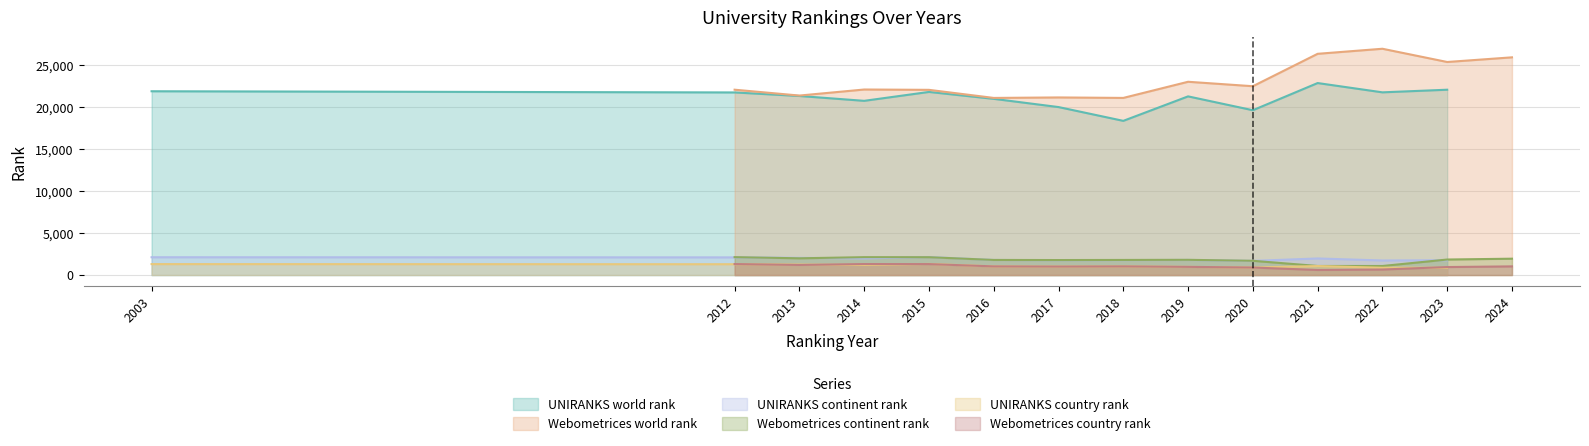

True or false: UNIRANKS country rank and UNIRANKS continent rank cross at least once.

False